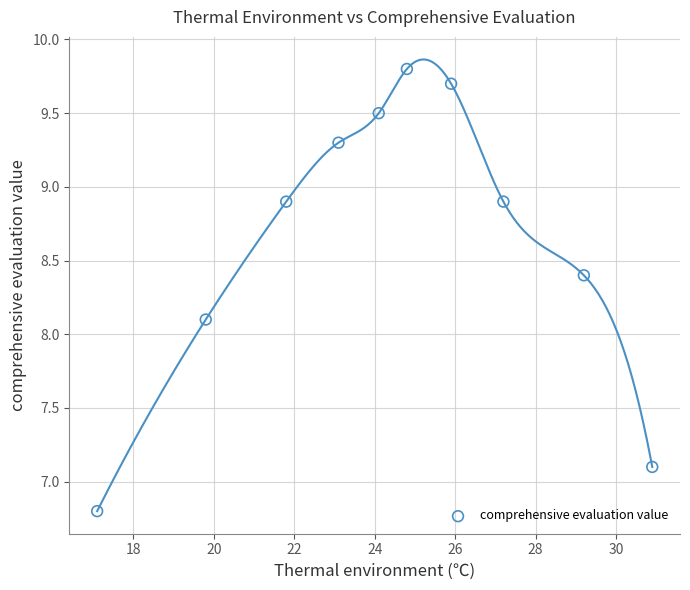

What Y value in the scatter plot is closest to 8?

8.1